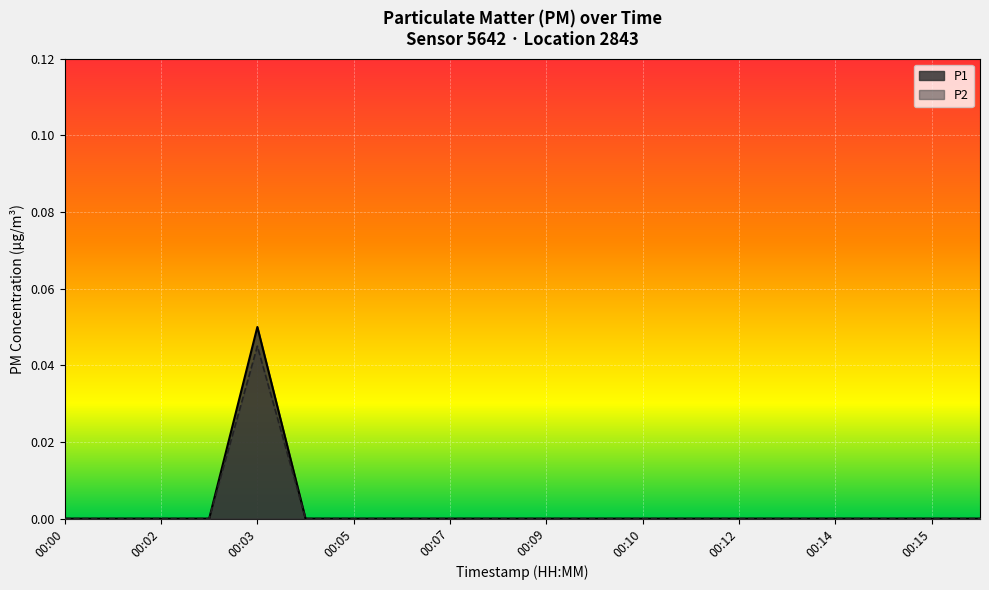

At 00:03, list the series in order from smallest to largest.

P2, P1